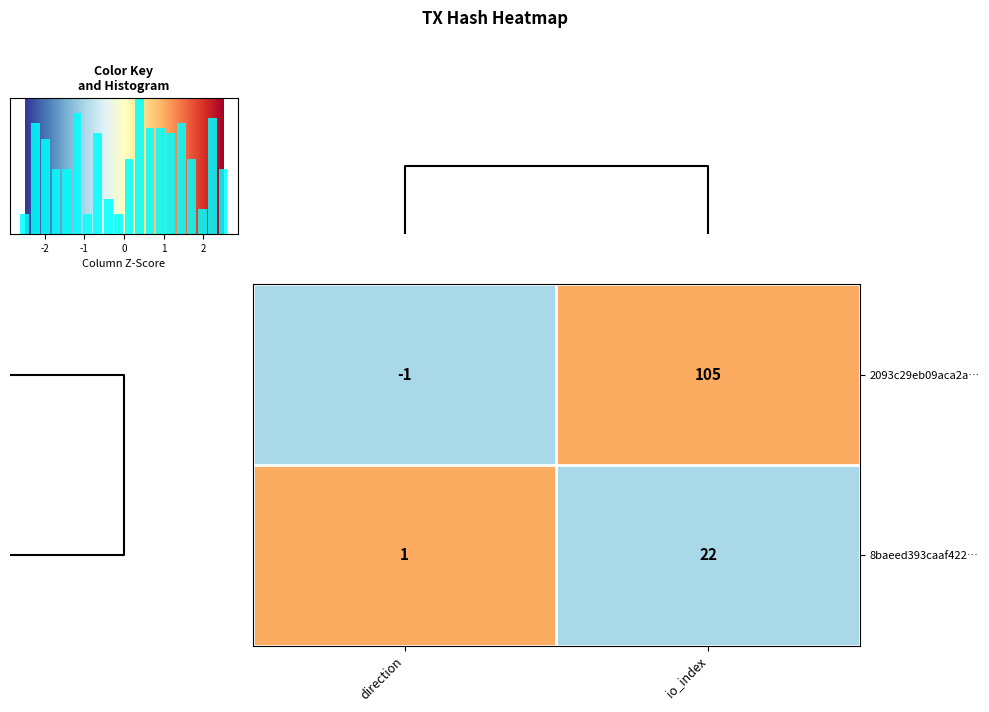

What is the approximate value of 2093c29eb09aca2a… at io_index?

105